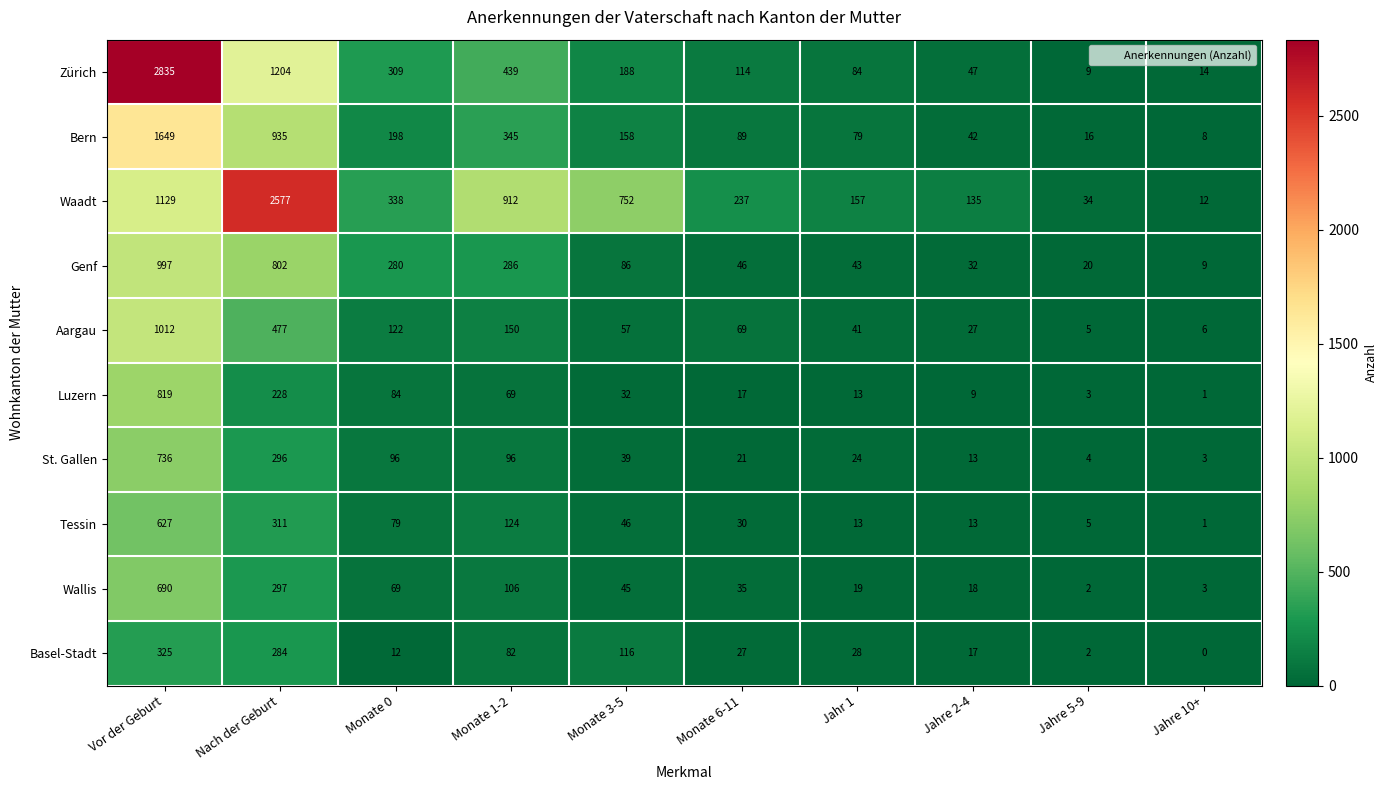

What is the difference between the highest and lowest values at Jahre 5-9?

32